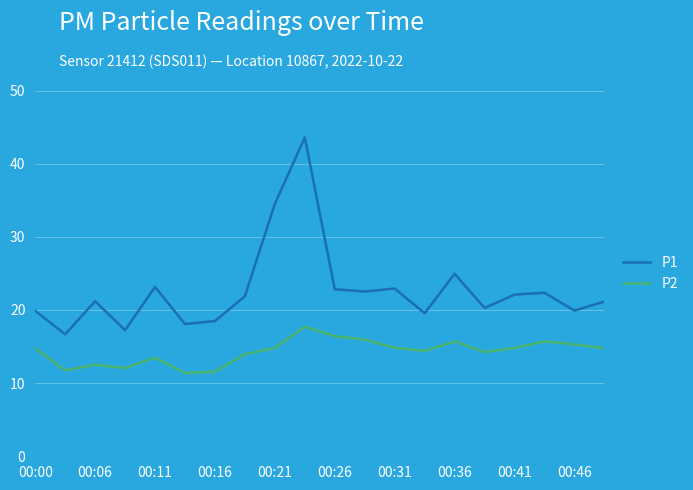

What is the smallest value displayed?

11.4